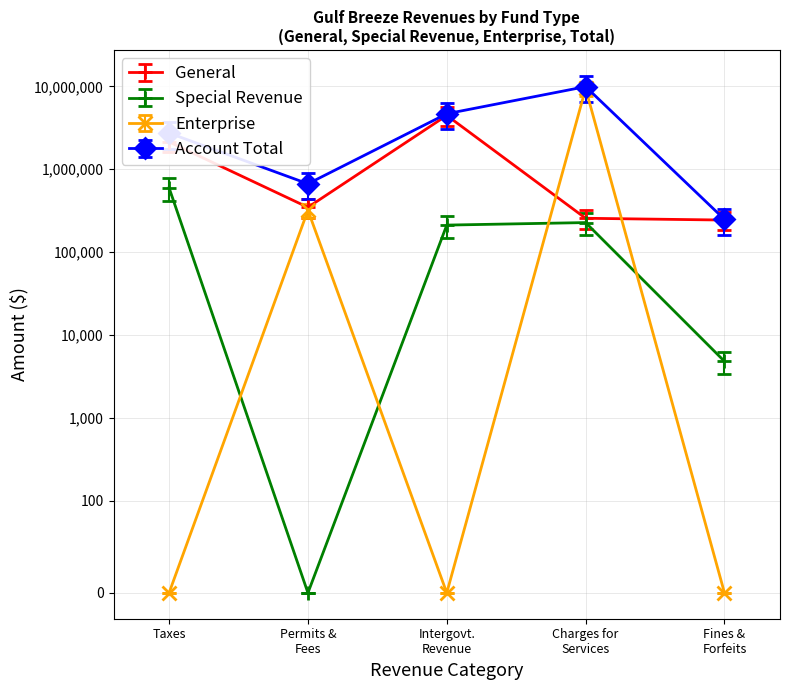

Which category has the lowest value in the Enterprise series?

Taxes